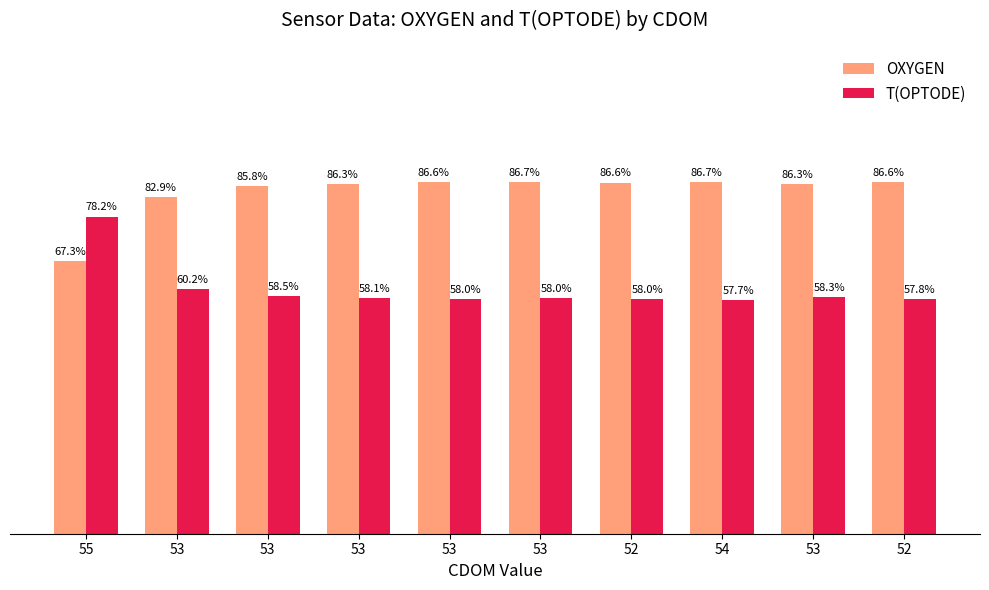

Rank the series at 55 from highest to lowest value.

T(OPTODE), OXYGEN